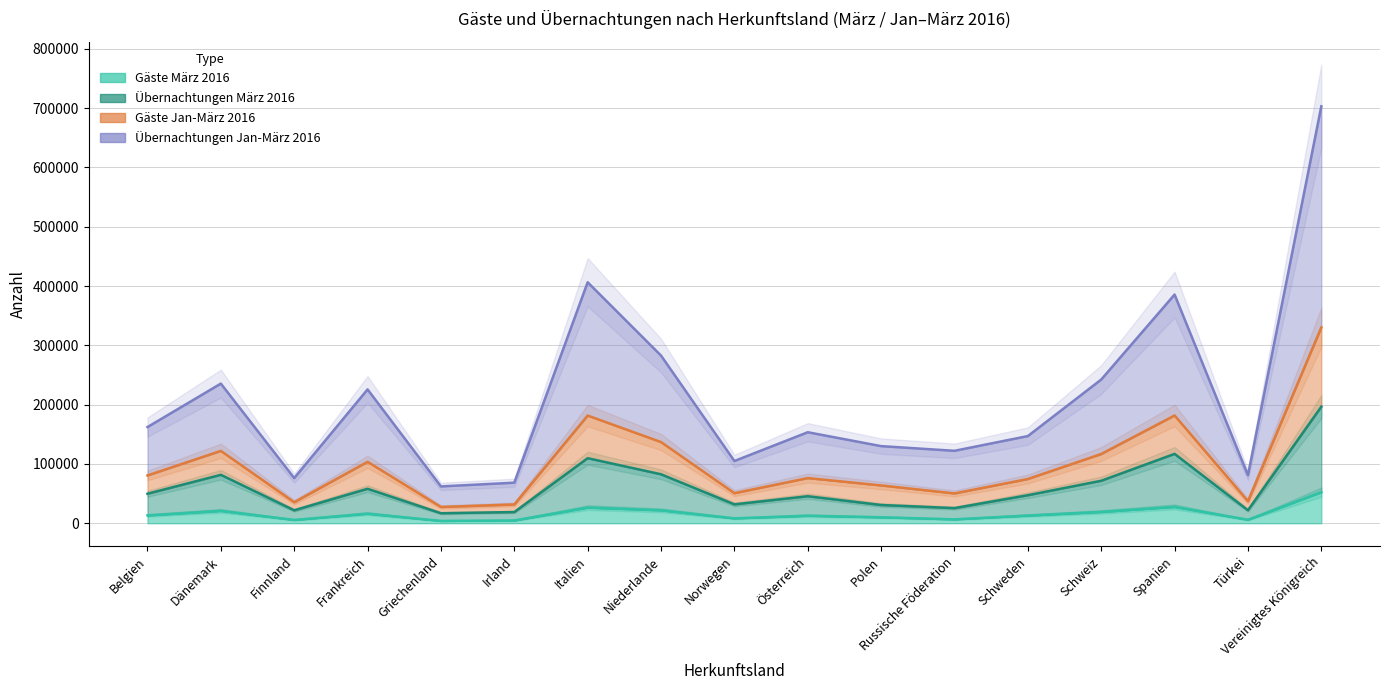

What is the label of the 12th point from the right?

Irland